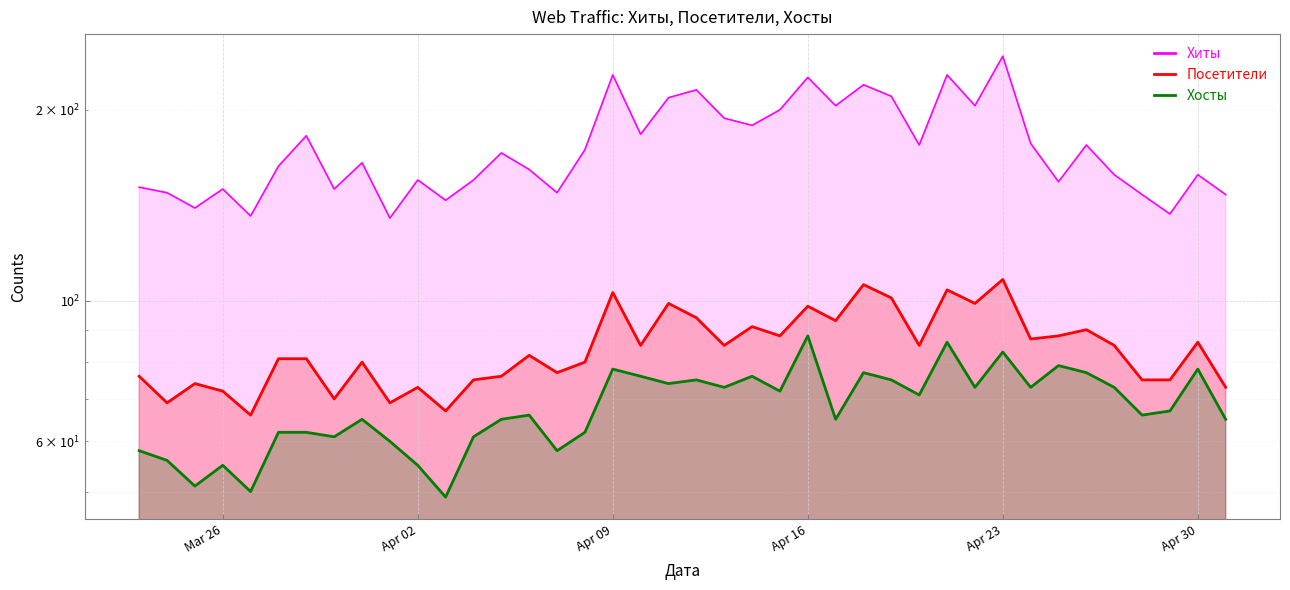

What is the label of the 24th point from the right?

2024-04-08